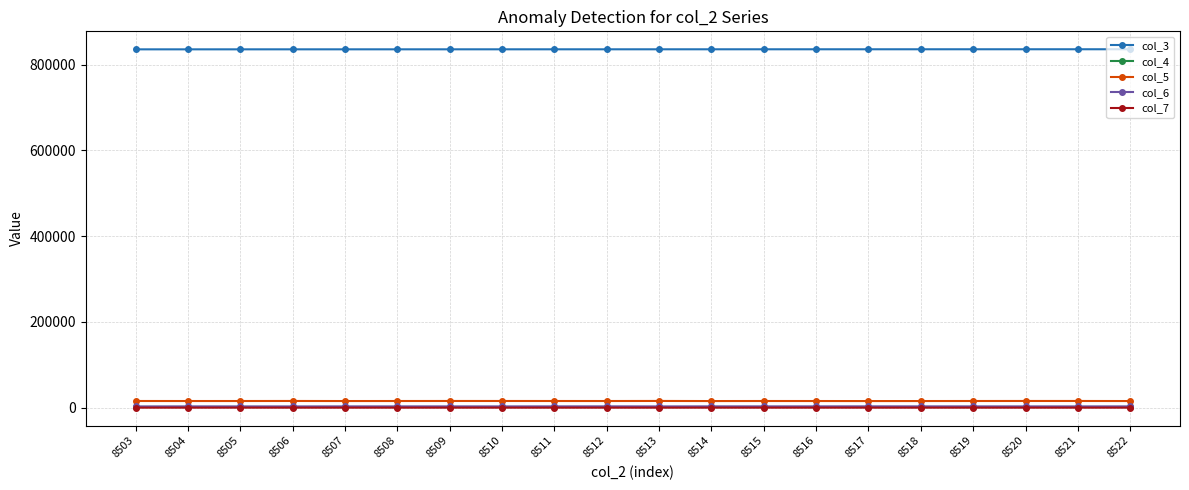

What is the total value across all series at 8514?

855796